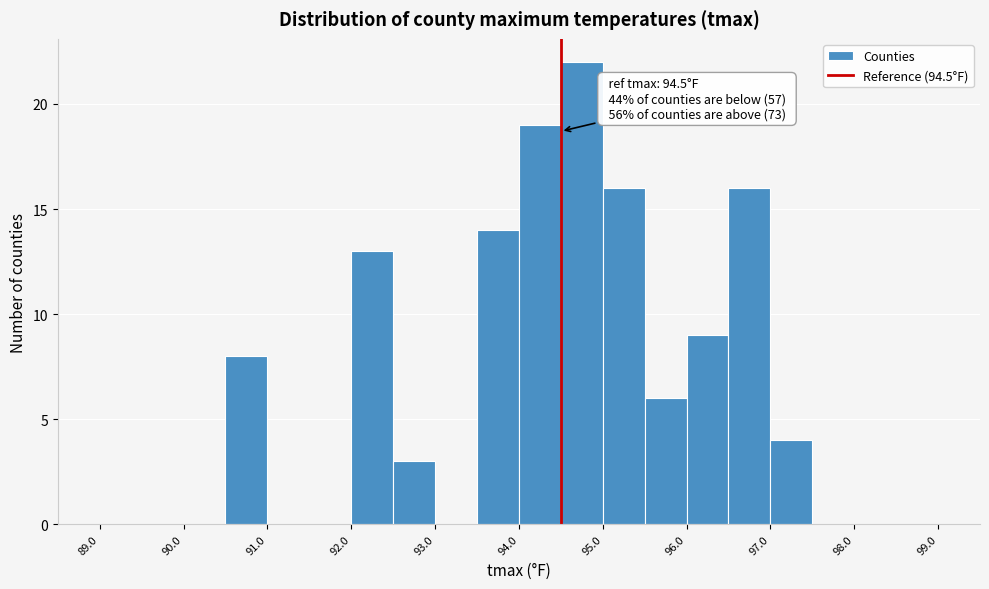

Over which range of the x-axis is the bar tallest?

94.5 to 95.0